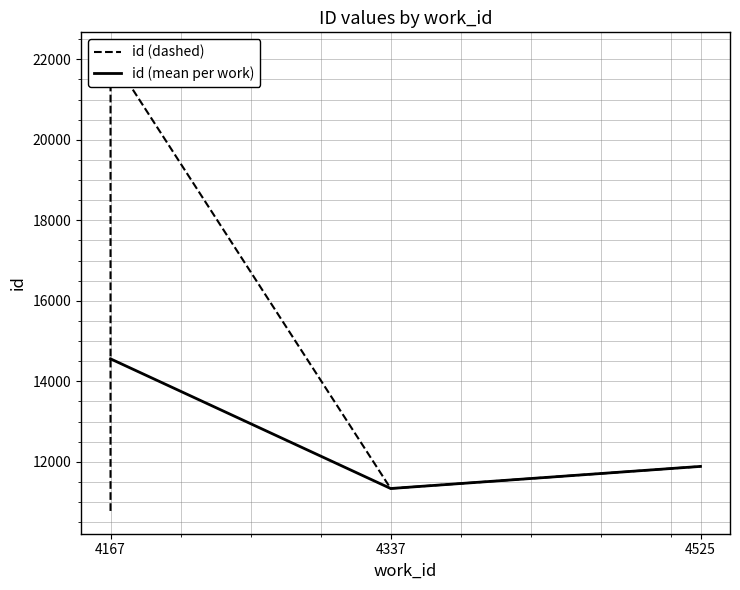

What is the difference between the maximum and minimum values?

11323